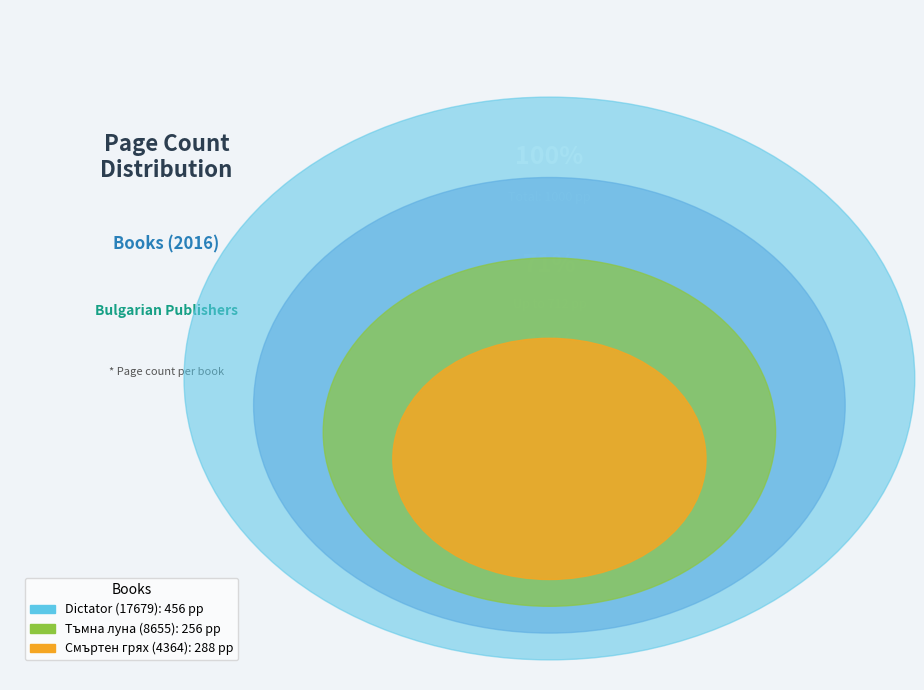

To the nearest percent, what is the combined percentage of Dictator (17679) and Тъмна луна (8655)?

71%